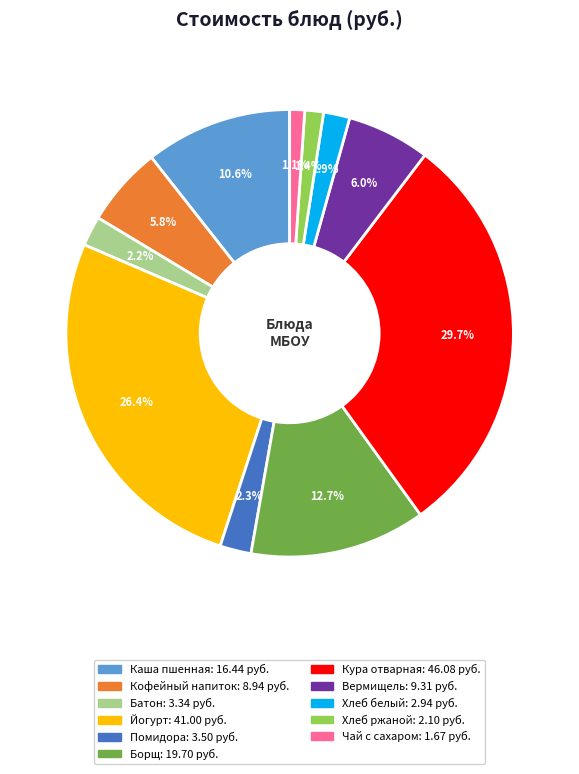

Does any single category account for the majority?

No